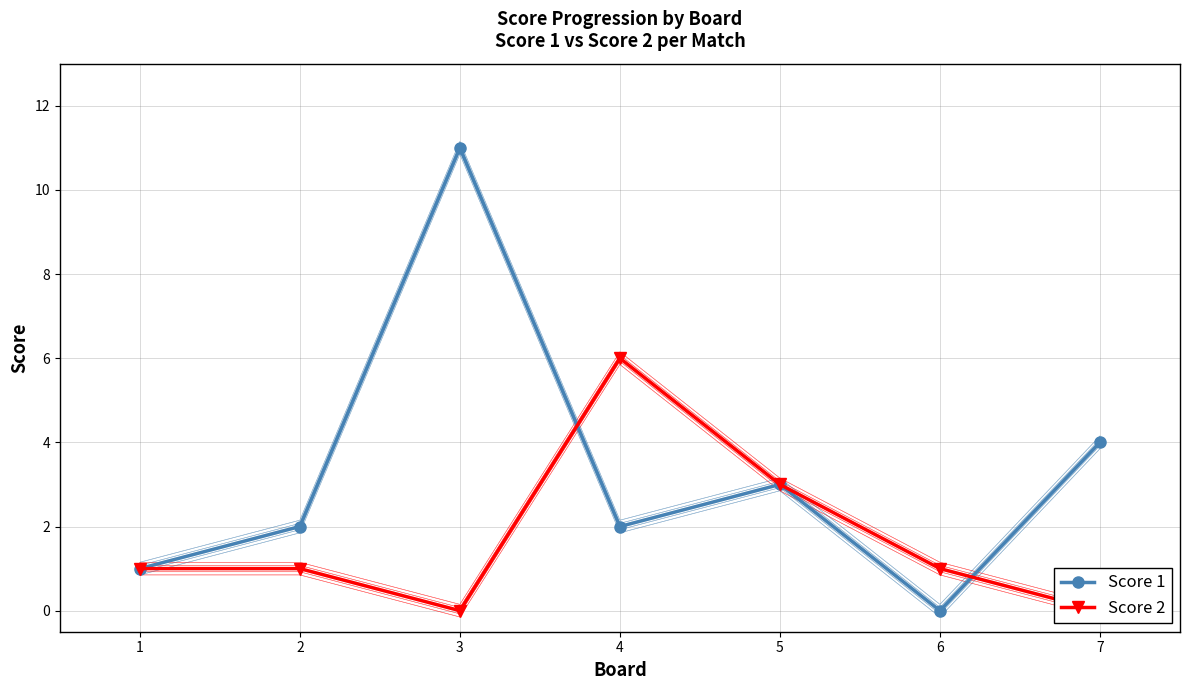

After their last crossing, which series has the higher values: Score 2 or Score 1?

Score 1